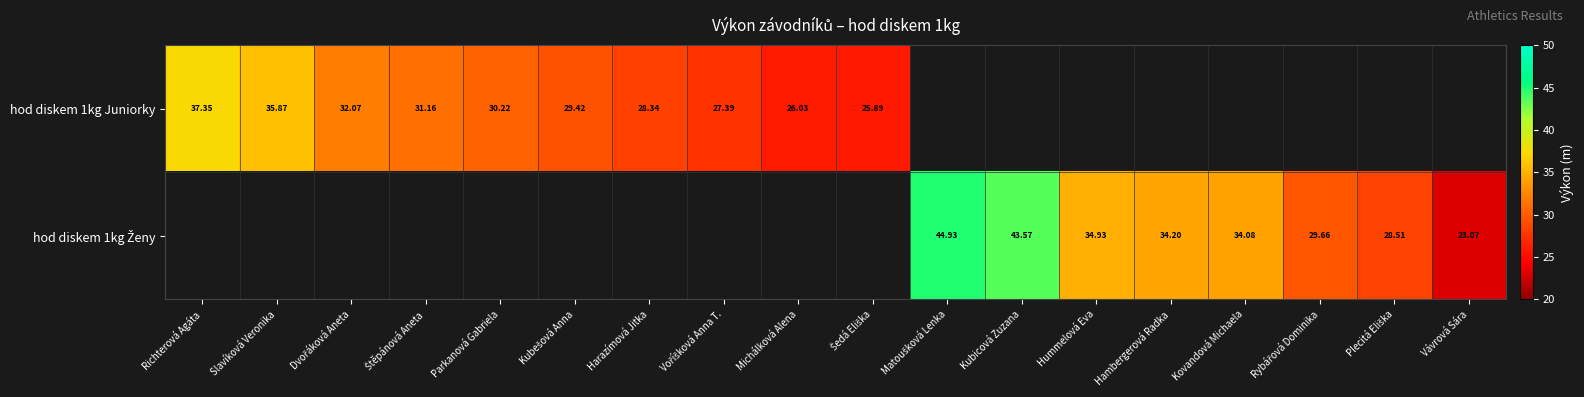

At which label does hod diskem 1kg Juniorky first exceed 26?

Richterová Agáta